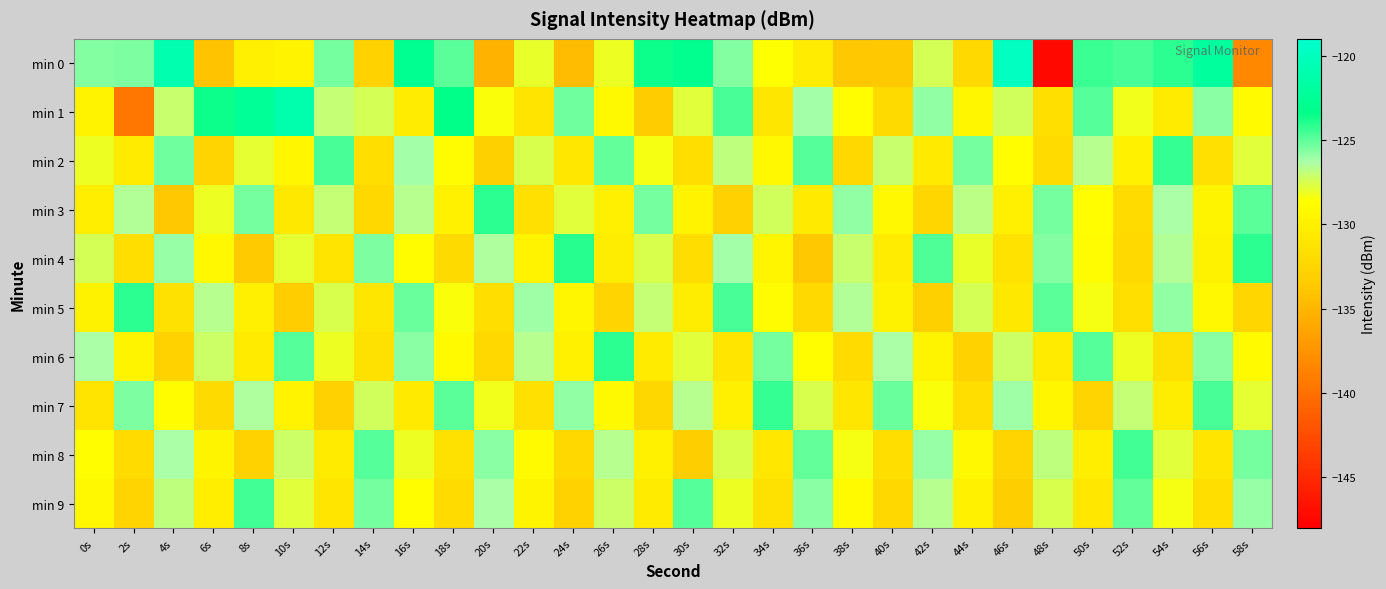

Which series has the largest range (max minus min)?

min 0